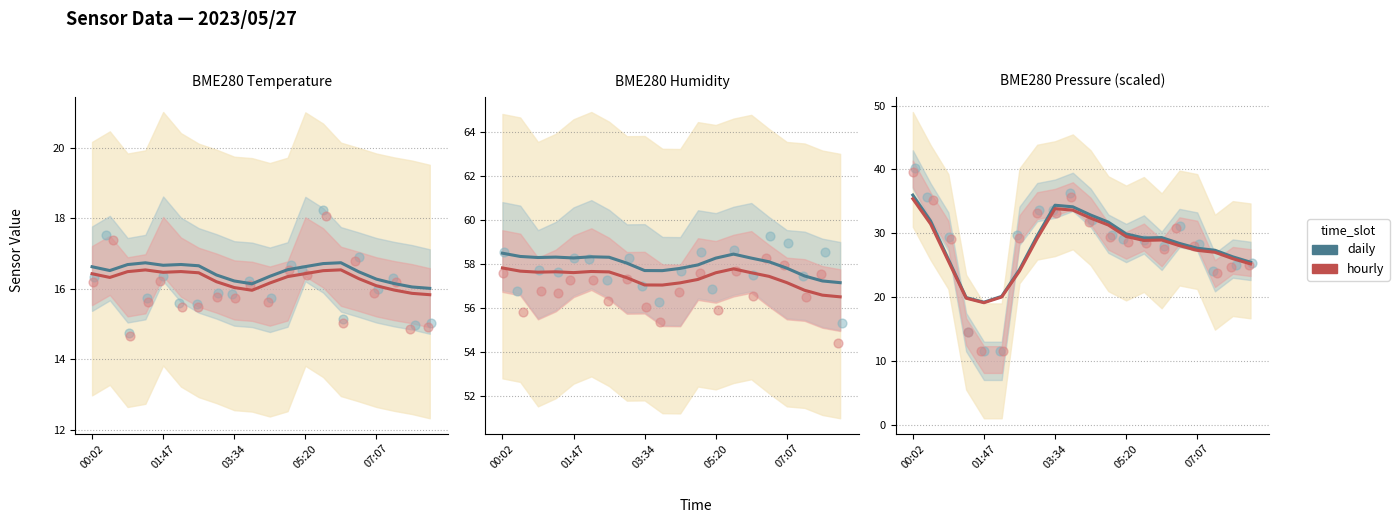

At which category is the sum across all series the highest?

00:02